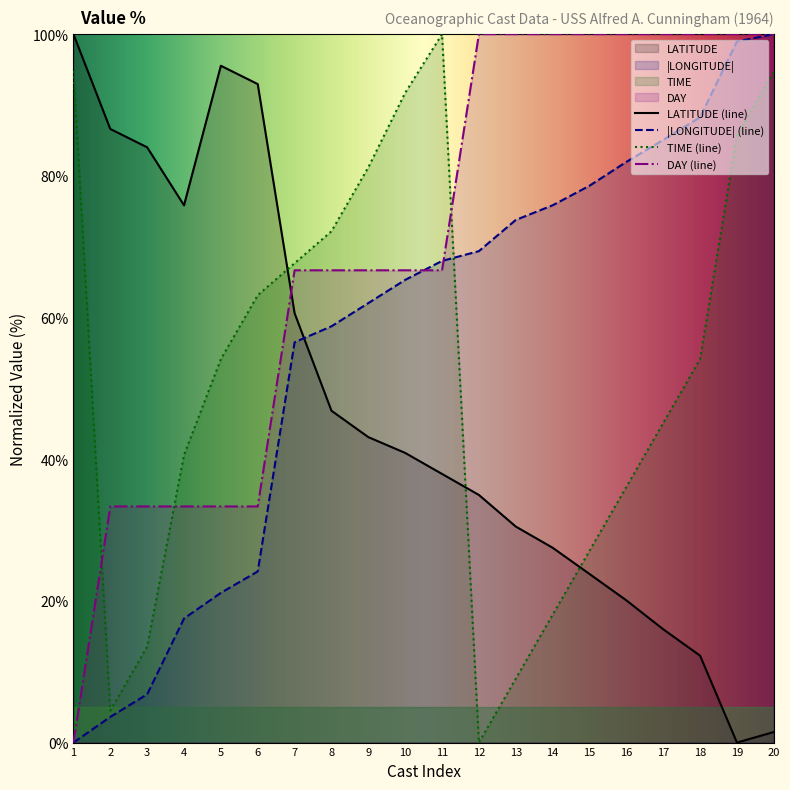

What is the value of the TIME (line) point at the 11th from the left?

100.0